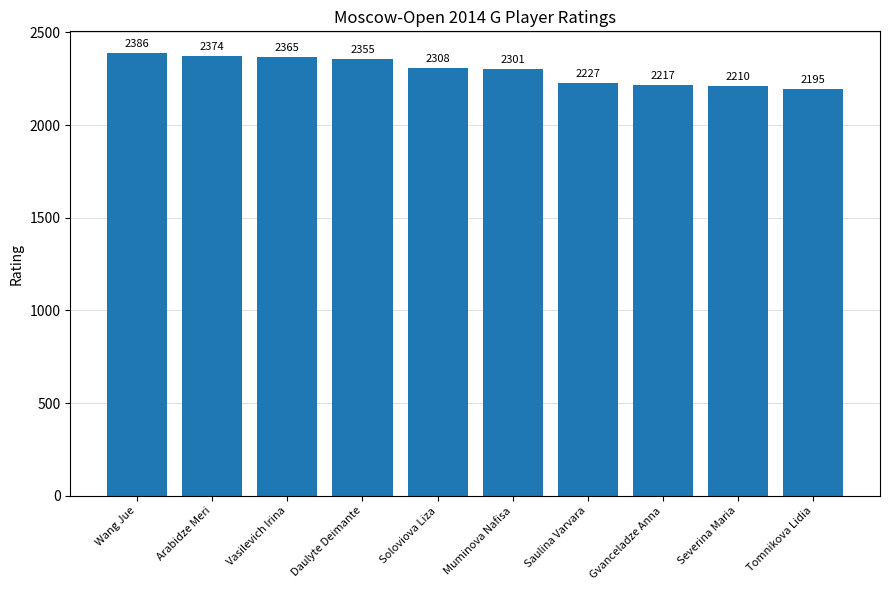

What is the difference between the second highest and second lowest values?

164